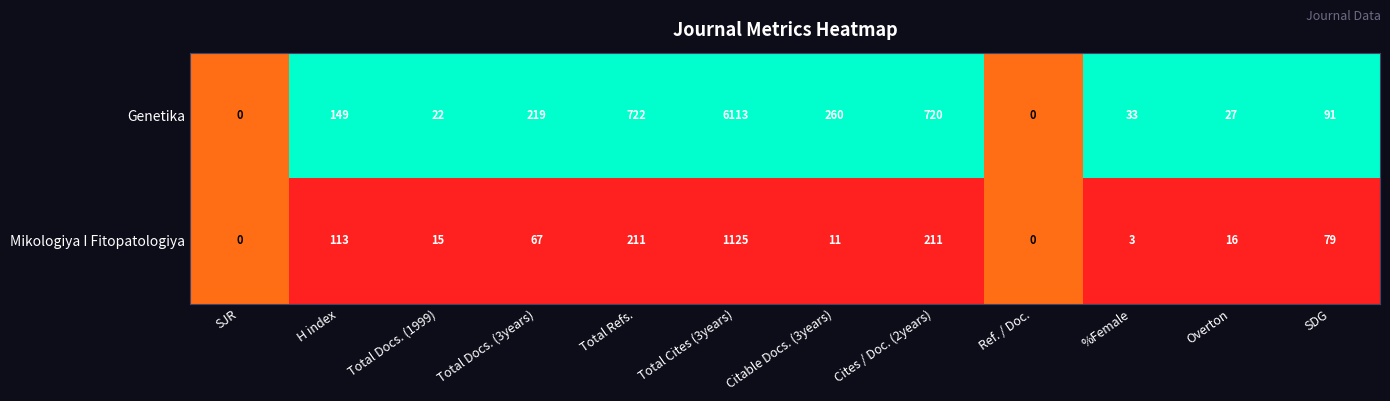

What is the greatest value displayed?

6113